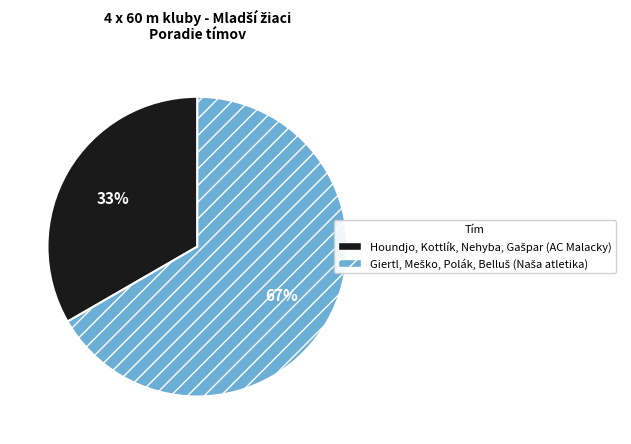

Does any single category account for the majority?

Yes